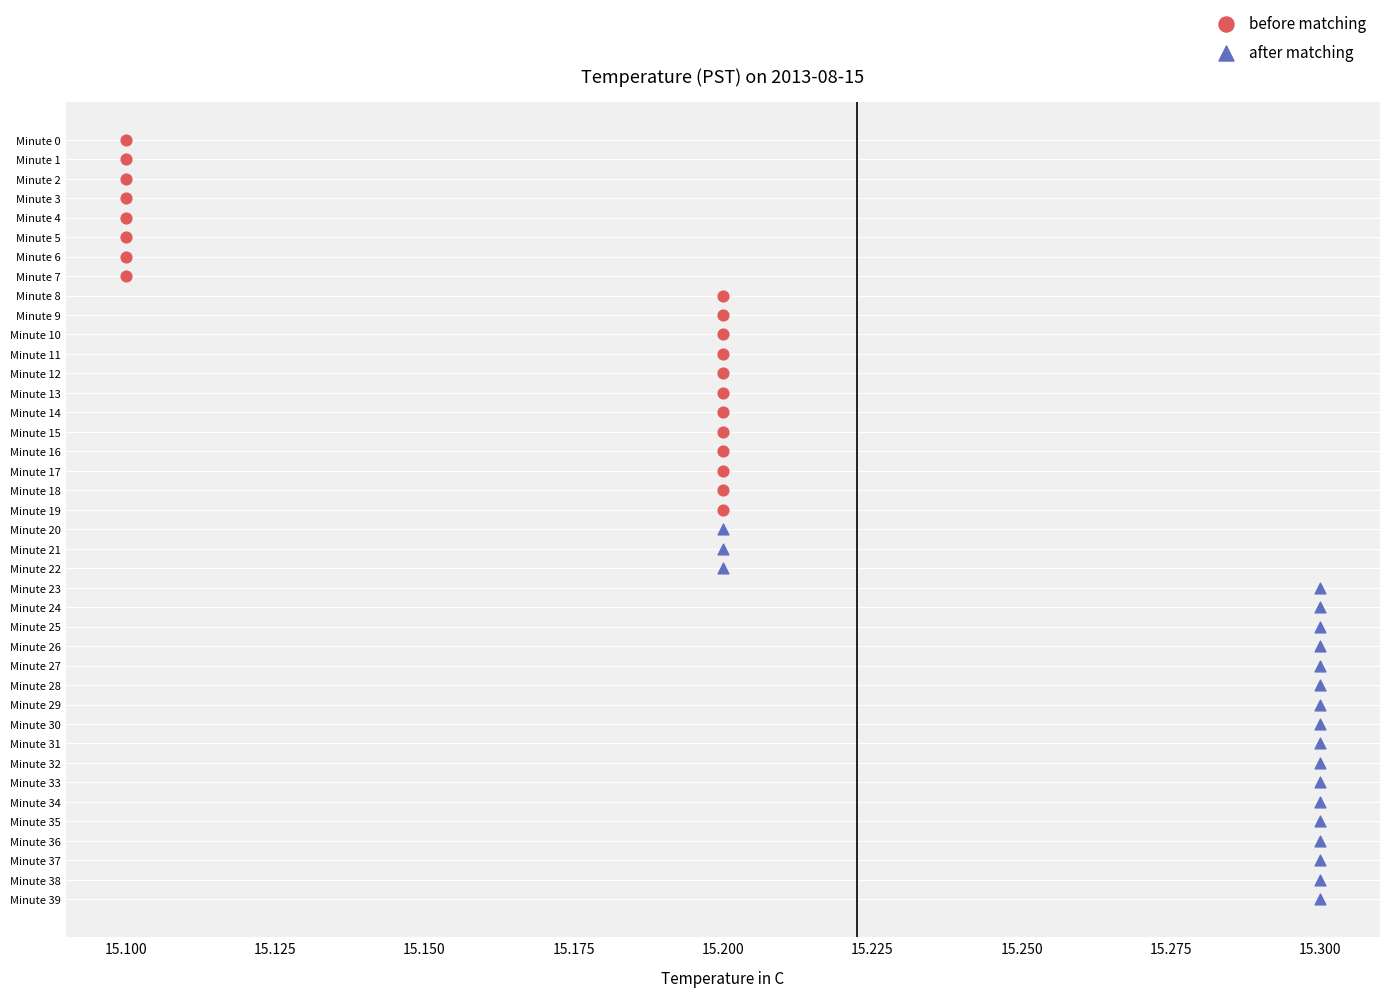

What are all the series names shown in the legend?

before matching, after matching